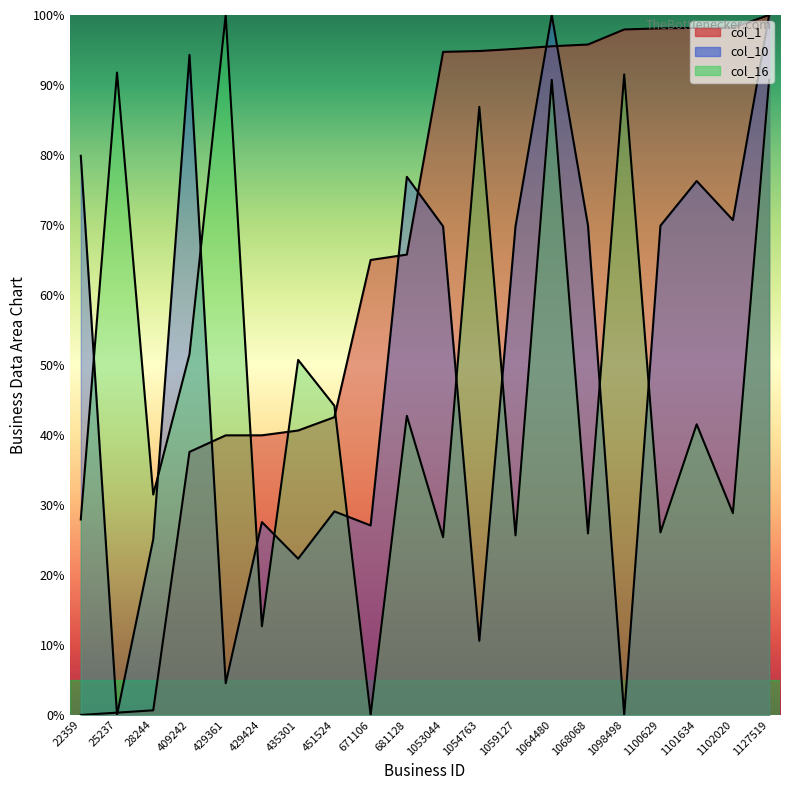

Which category has the lowest value in the col_16 series?

671106